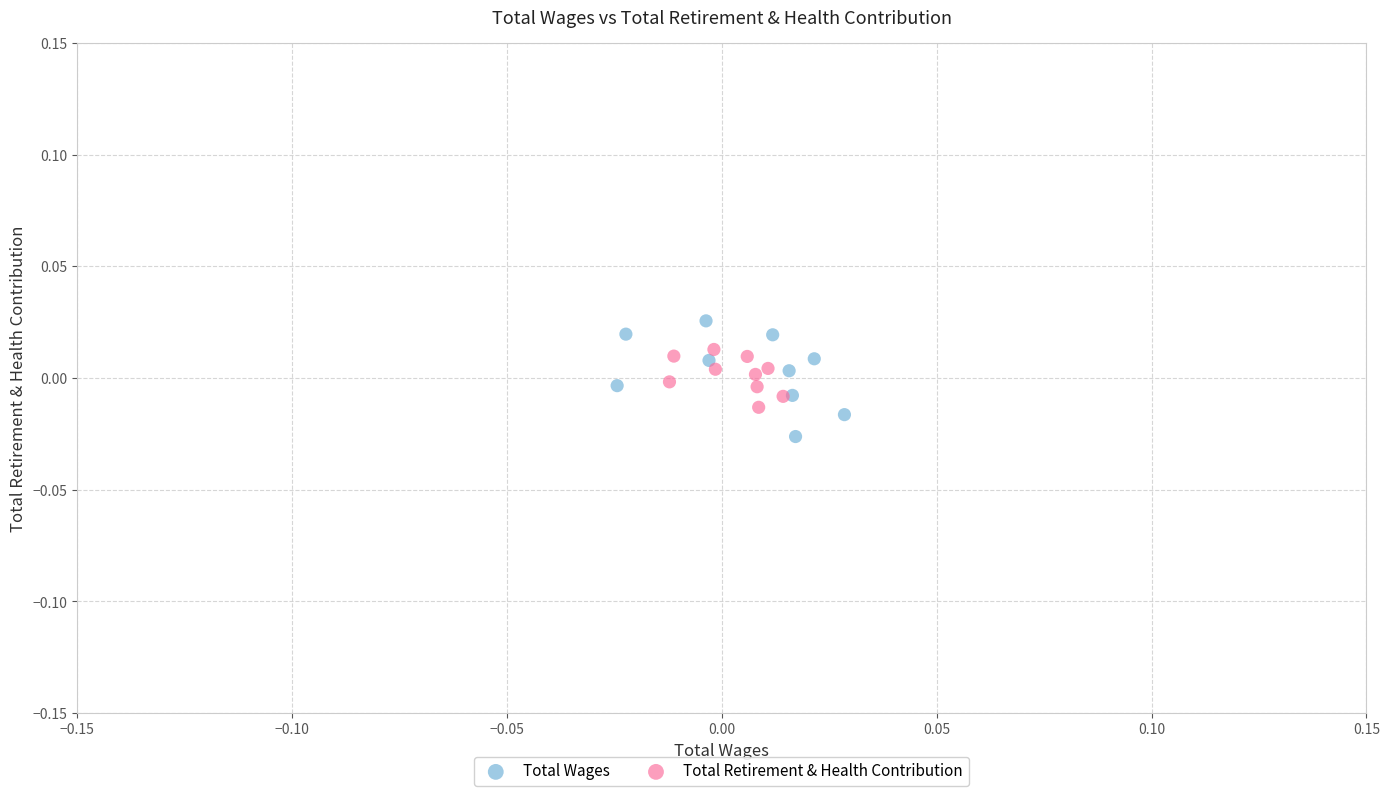

What are all the series names shown in the legend?

Total Wages, Total Retirement & Health Contribution